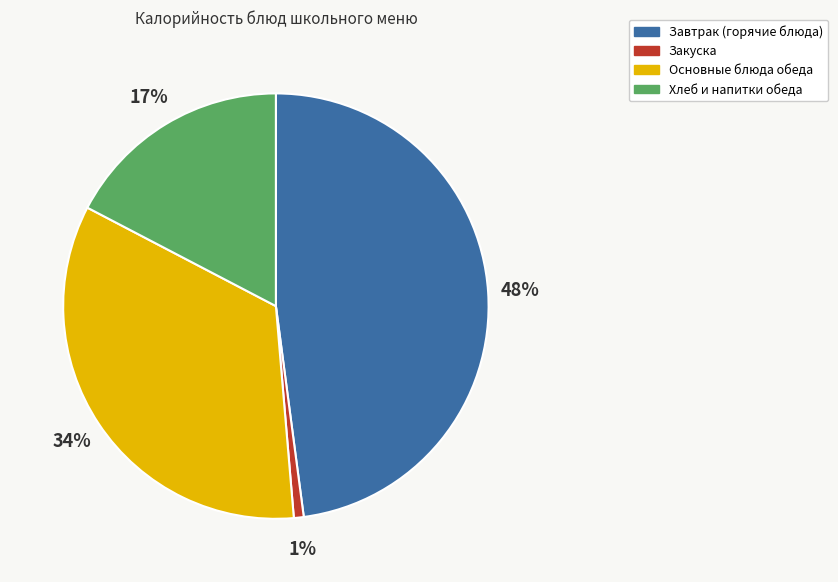

Is there a majority slice in this chart?

No